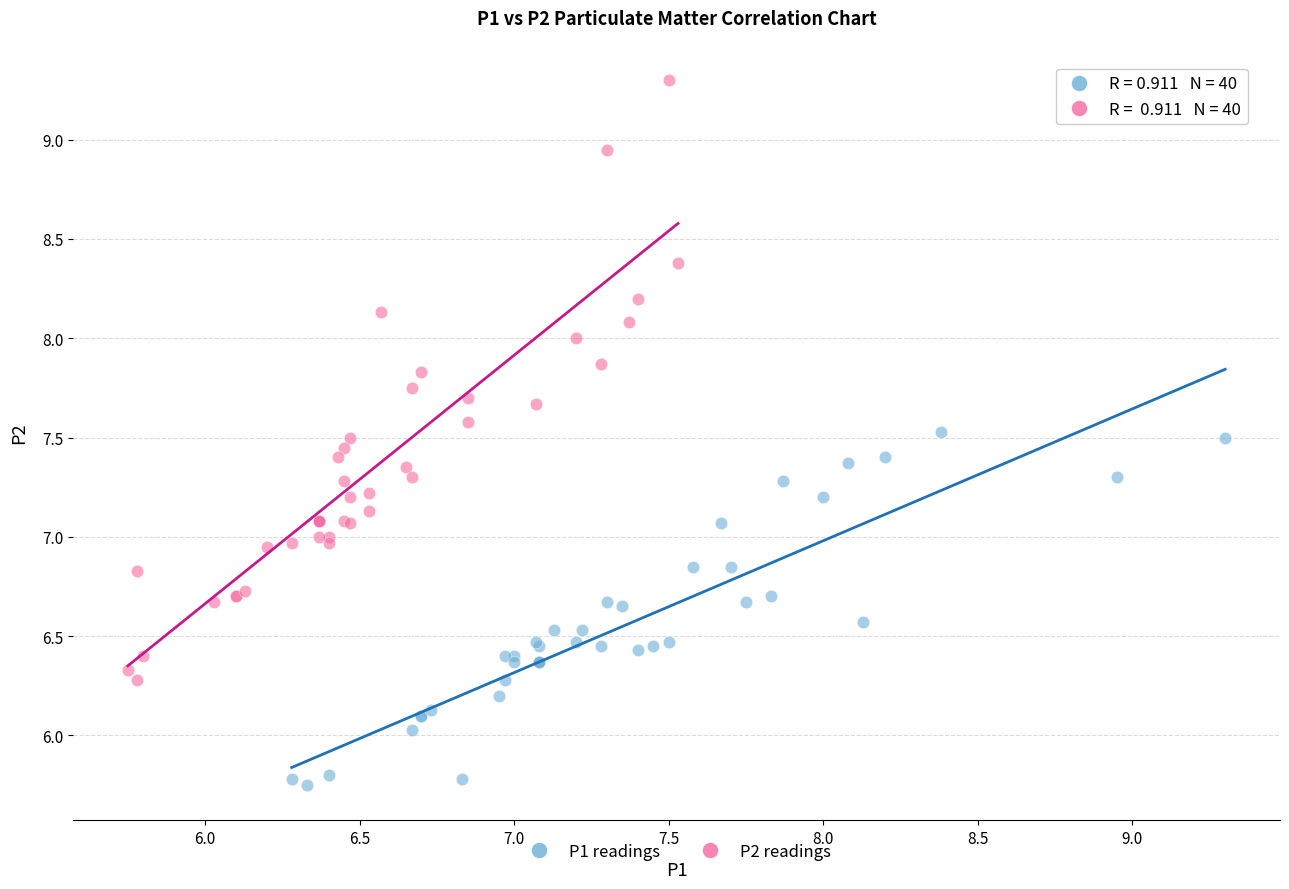

Which series contains the lowest Y value?

P1 readings